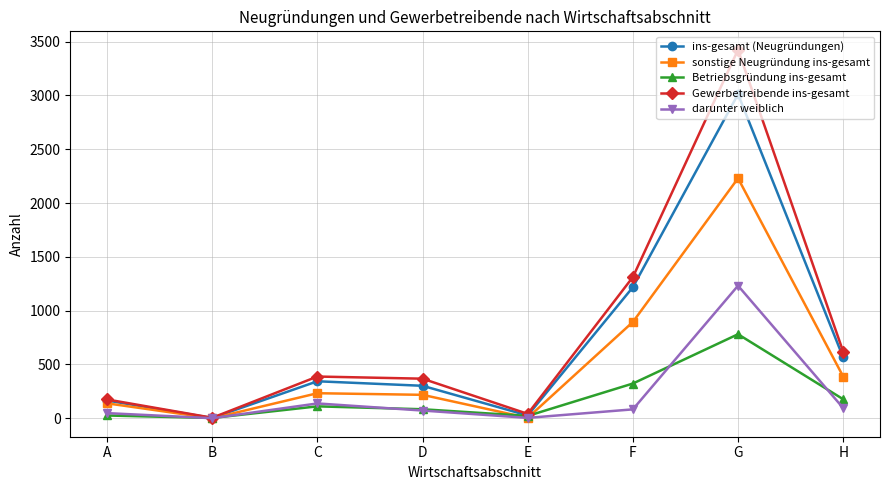

What is the difference between the Betriebsgründung ins-gesamt values at B and H?

174